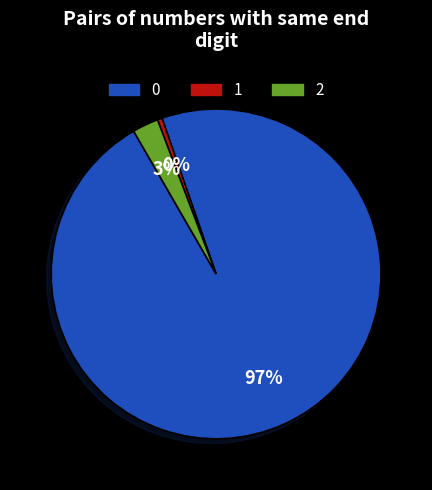

Is there a majority slice in this chart?

Yes